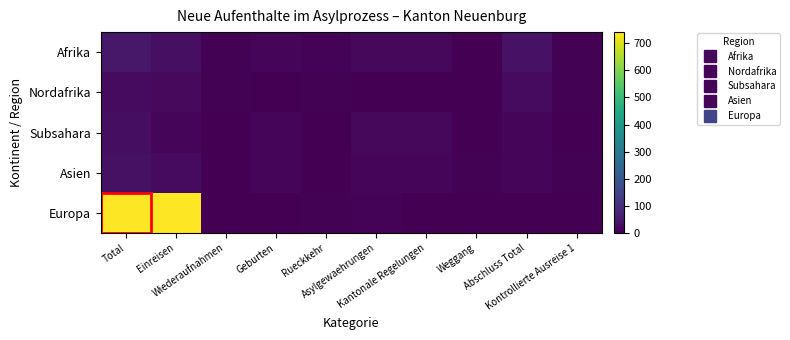

Reading left to right, list all the values displayed in this chart.

Afrika: Total=49	Einreisen=30	Wiederaufnahmen=5	Geburten=14	Rueckkehr=6	Asylgewaehrungen=15	Kantonale Regelungen=15	Weggang=2	Abschluss Total=35	Kontrollierte Ausreise 1=5
Nordafrika: Total=21	Einreisen=18	Wiederaufnahmen=3	Geburten=0	Rueckkehr=5	Asylgewaehrungen=0	Kantonale Regelungen=0	Weggang=2	Abschluss Total=23	Kontrollierte Ausreise 1=3
Subsahara: Total=28	Einreisen=12	Wiederaufnahmen=2	Geburten=14	Rueckkehr=1	Asylgewaehrungen=15	Kantonale Regelungen=15	Weggang=0	Abschluss Total=12	Kontrollierte Ausreise 1=2
Asien: Total=32	Einreisen=21	Wiederaufnahmen=2	Geburten=9	Rueckkehr=2	Asylgewaehrungen=11	Kantonale Regelungen=9	Weggang=3	Abschluss Total=13	Kontrollierte Ausreise 1=5
Europa: Total=741	Einreisen=740	Wiederaufnahmen=1	Geburten=0	Rueckkehr=3	Asylgewaehrungen=6	Kantonale Regelungen=0	Weggang=1	Abschluss Total=2	Kontrollierte Ausreise 1=0